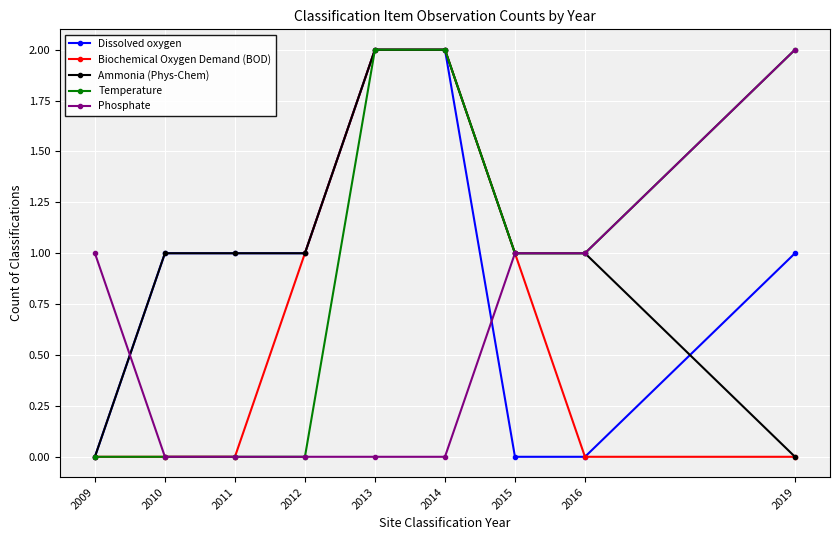

How many categories are shown in the chart?

9